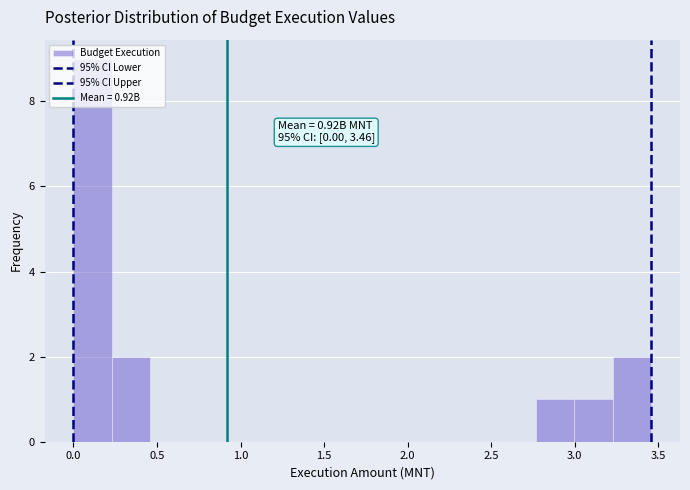

Over which range of the x-axis is the bar tallest?

0.00 to 0.25